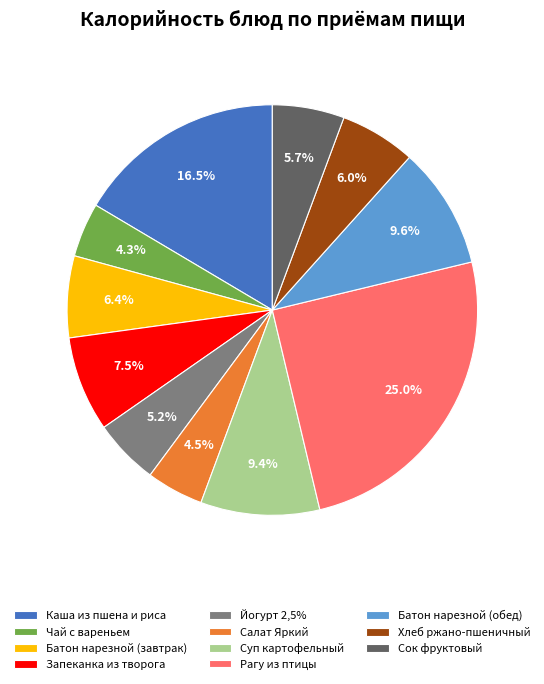

How many segments does this pie chart have?

11